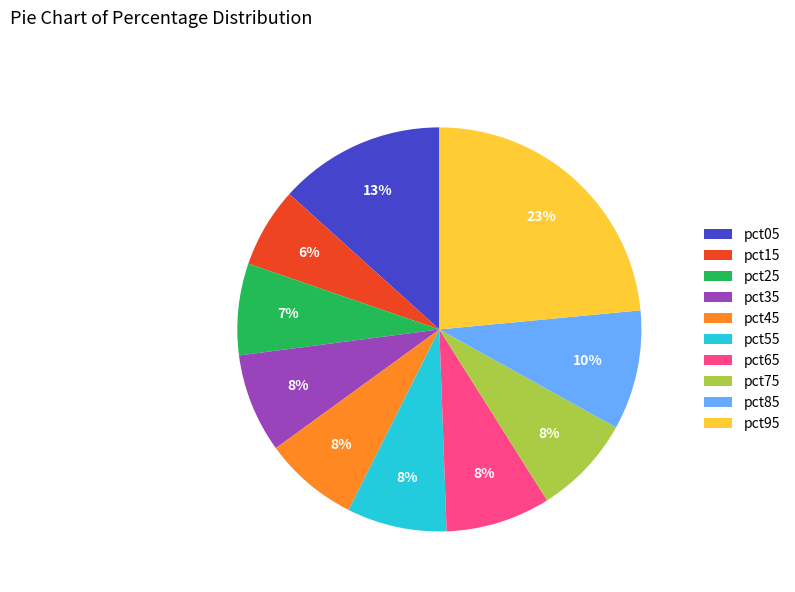

Count the number of slices in the pie.

10